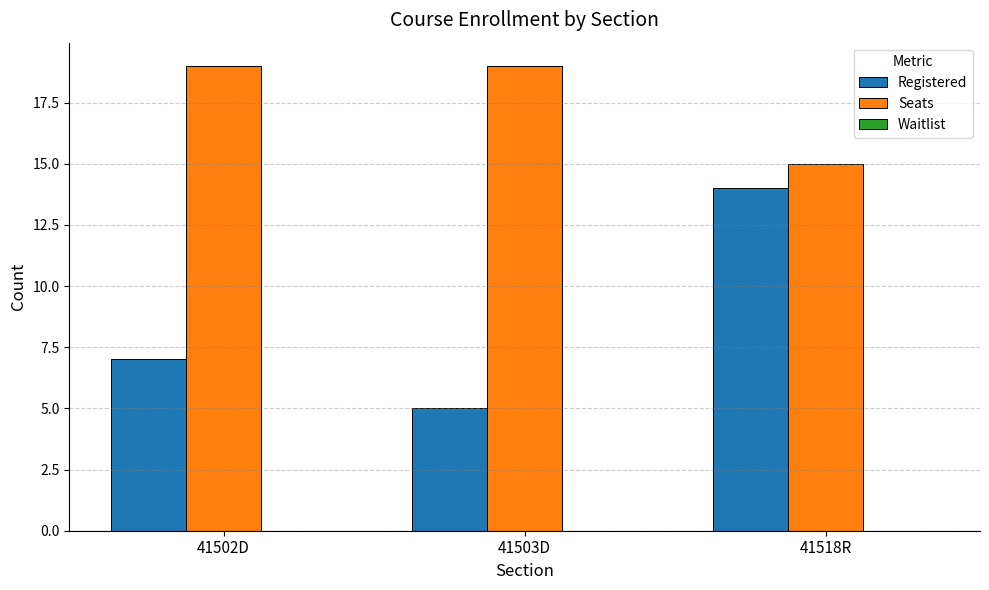

How many bars are there in total?

6